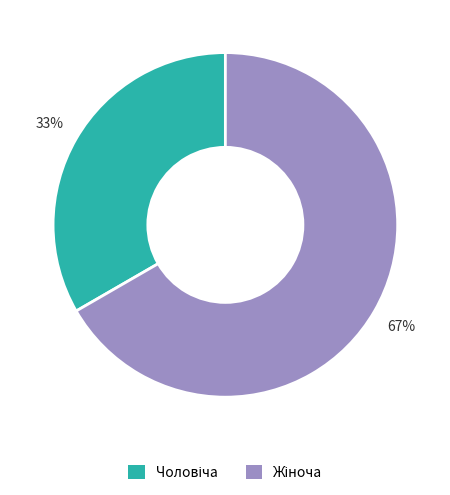

To the nearest percent, what is the average slice percentage?

50%